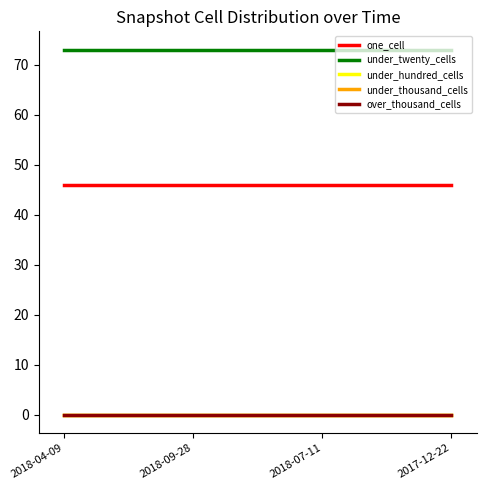

Reading left to right, transcribe all the data shown in this chart.

one_cell: 2018-04-09=46	2018-09-28=46	2018-07-11=46	2017-12-22=46
under_twenty_cells: 2018-04-09=73	2018-09-28=73	2018-07-11=73	2017-12-22=73
under_hundred_cells: 2018-04-09=0	2018-09-28=0	2018-07-11=0	2017-12-22=0
under_thousand_cells: 2018-04-09=0	2018-09-28=0	2018-07-11=0	2017-12-22=0
over_thousand_cells: 2018-04-09=0	2018-09-28=0	2018-07-11=0	2017-12-22=0